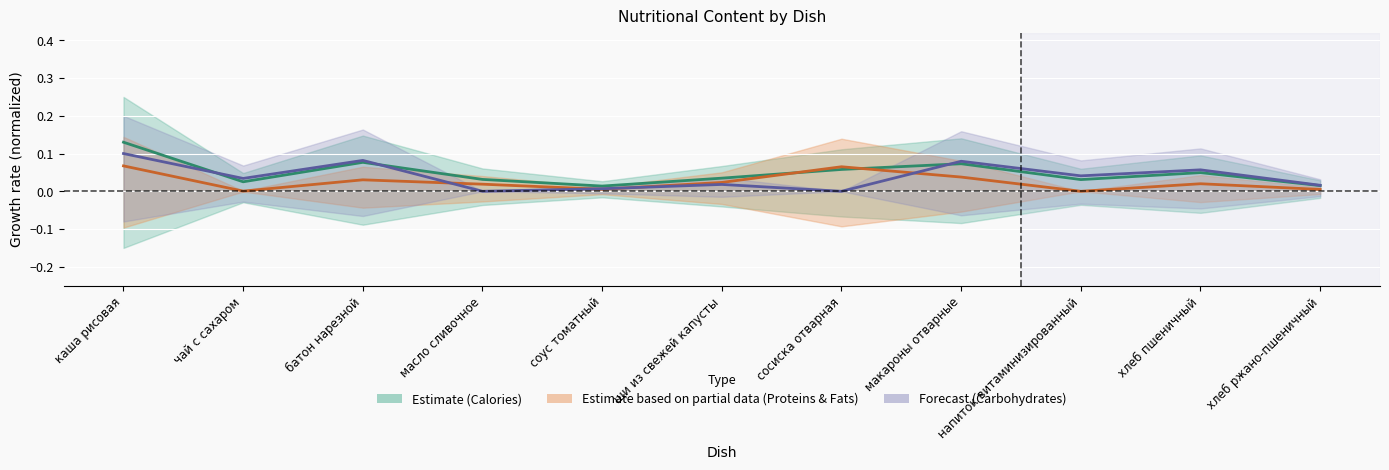

What is the label of the 11th point from the right?

каша рисовая